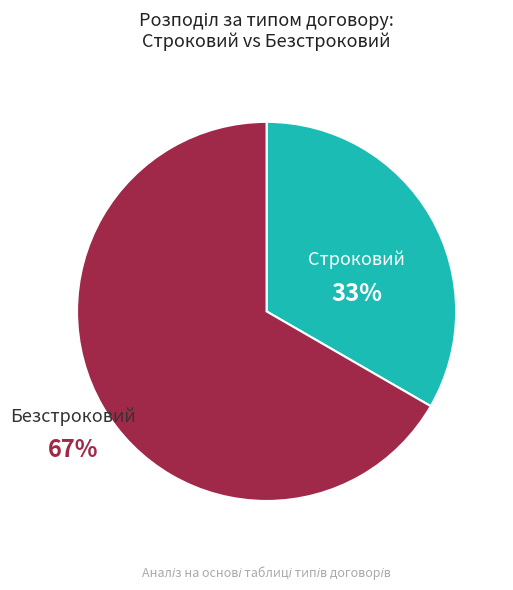

What is the smallest slice in the pie chart?

Строковий